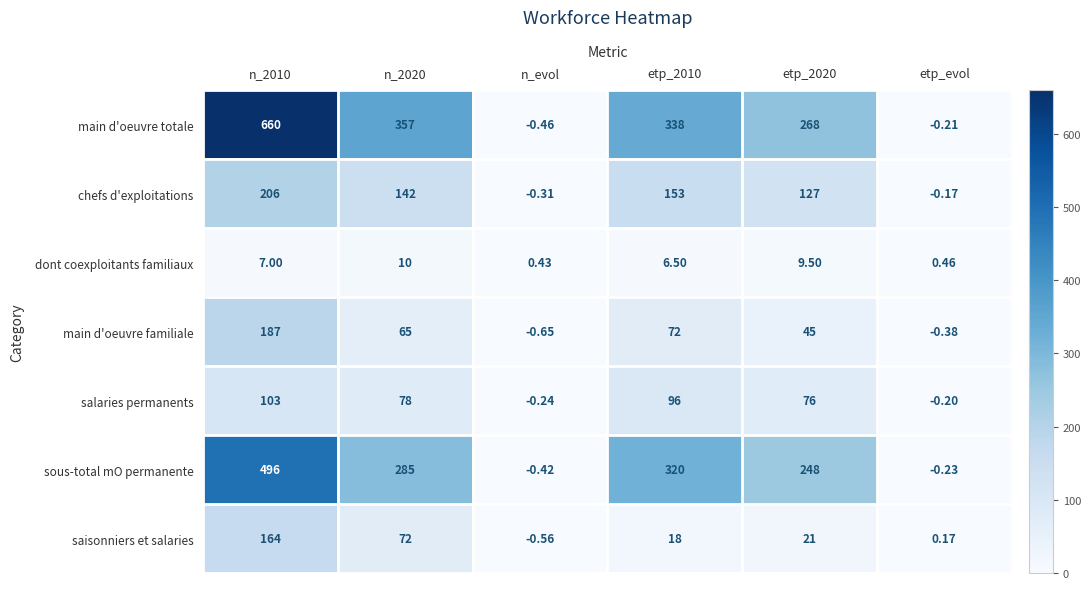

Which series has the largest range (max minus min)?

main d'oeuvre totale